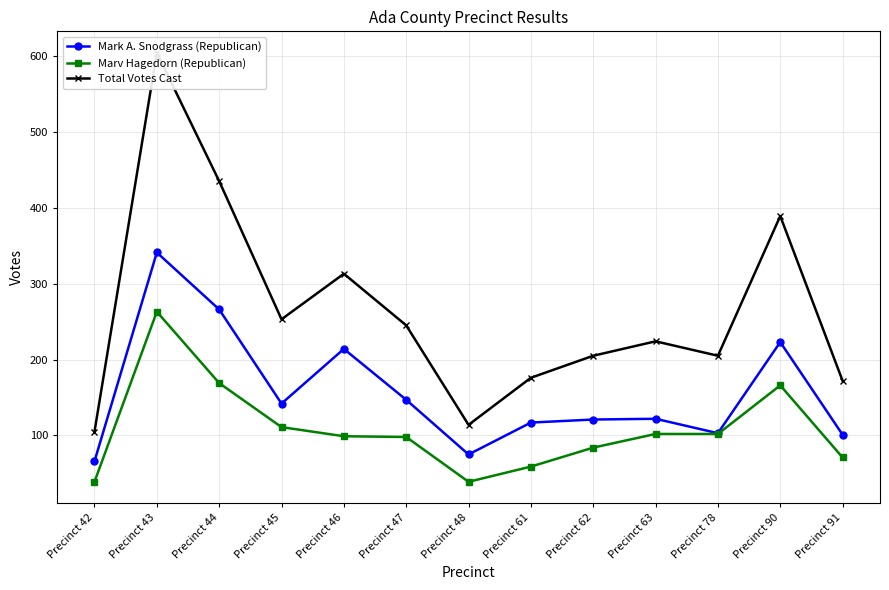

At which label does Total Votes Cast reach its minimum?

Precinct 42